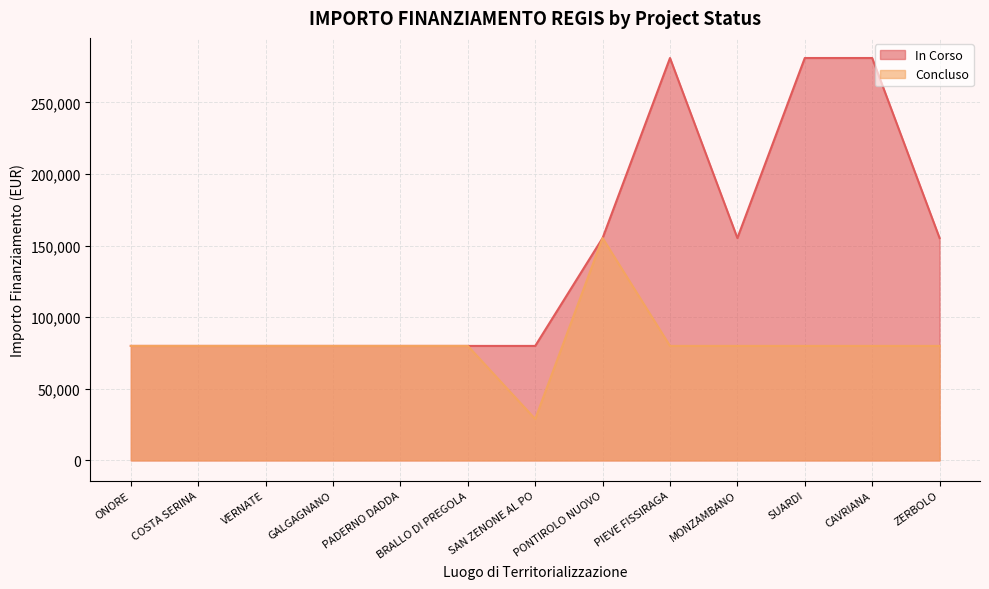

At MONZAMBANO, list the series in order from smallest to largest.

Concluso, In Corso